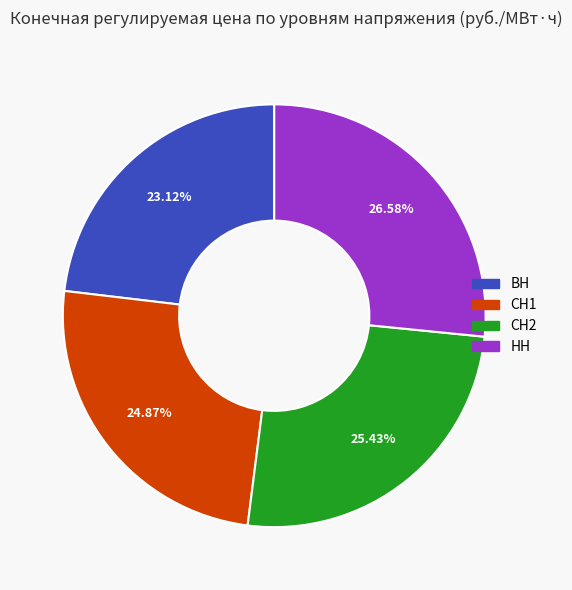

Rank the categories by value from highest to lowest.

НН, СН2, СН1, ВН